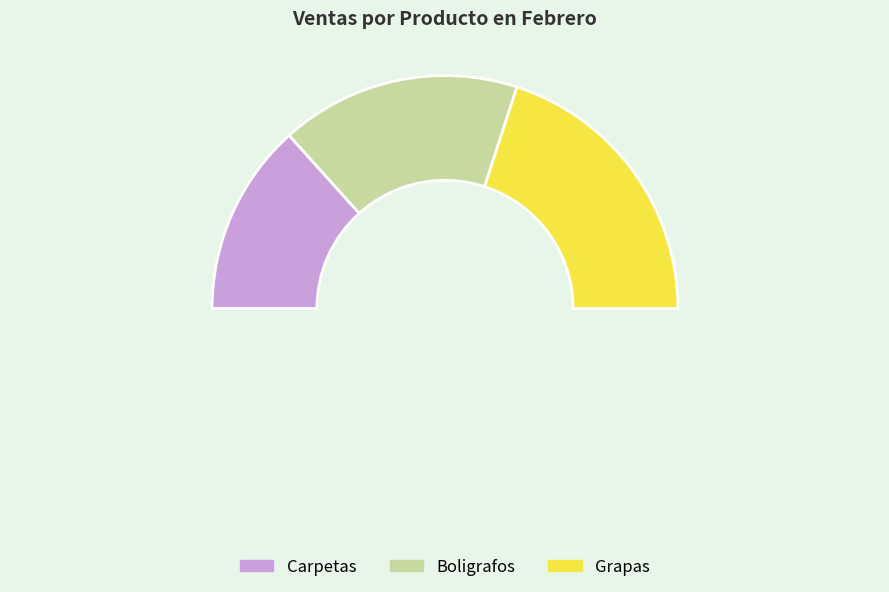

To the nearest percent, what is the difference between the largest and smallest slice percentages?

13%